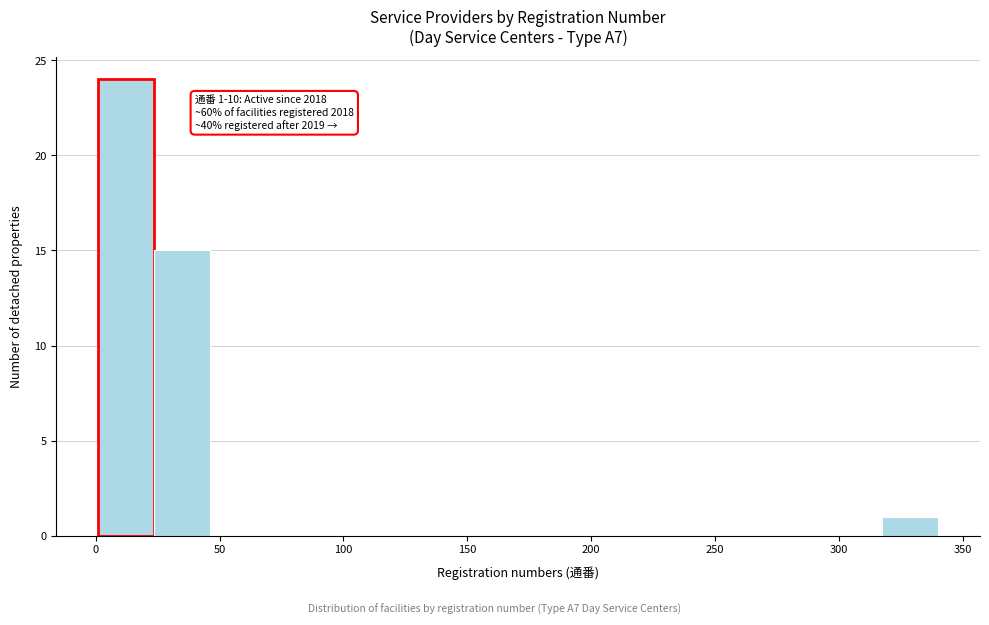

Which range on the x-axis has the tallest bar?

0 to 25